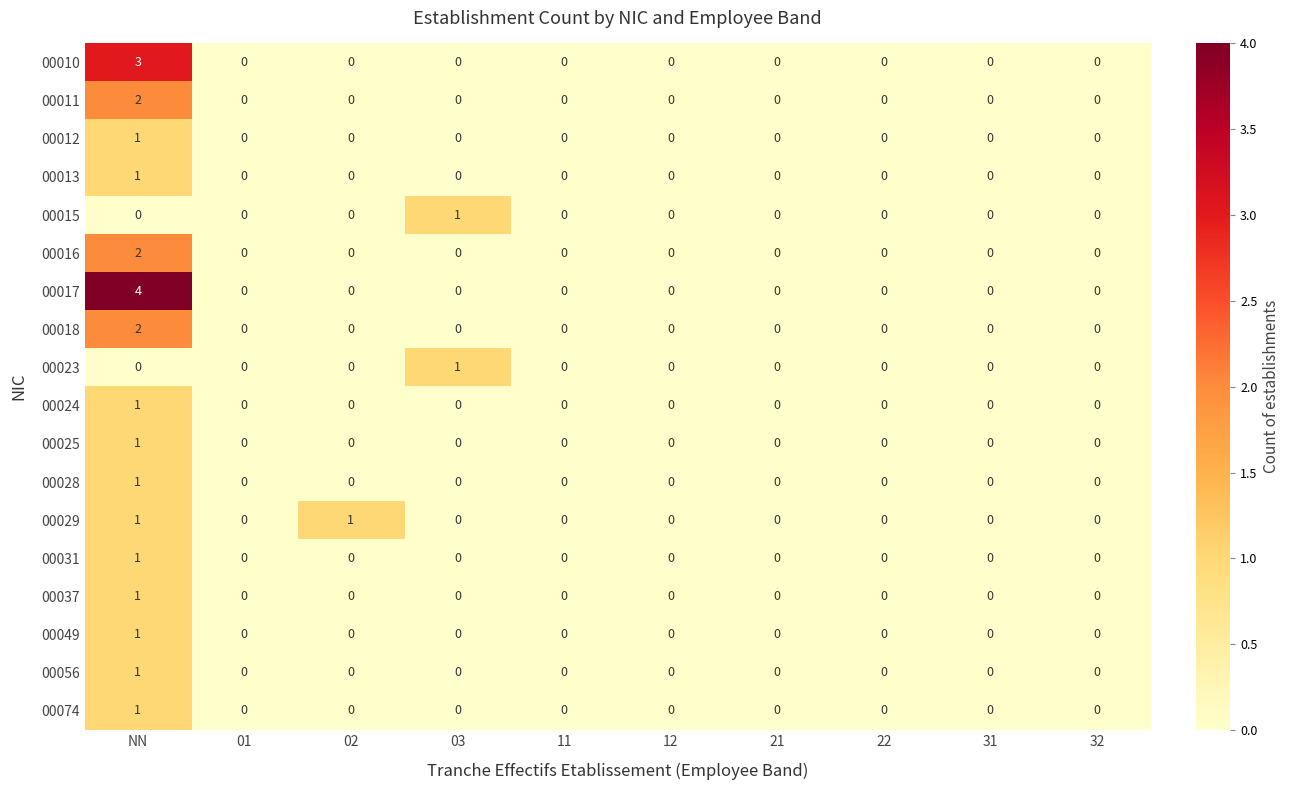

At which category does the chart reach its peak across all series?

NN